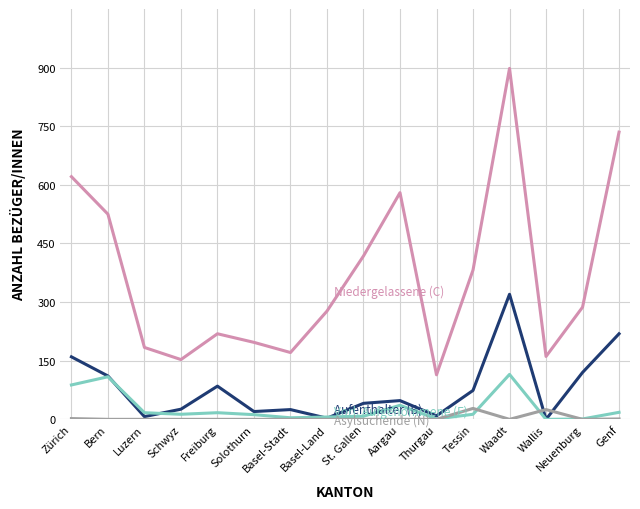

At which category is the sum across all series the highest?

Waadt